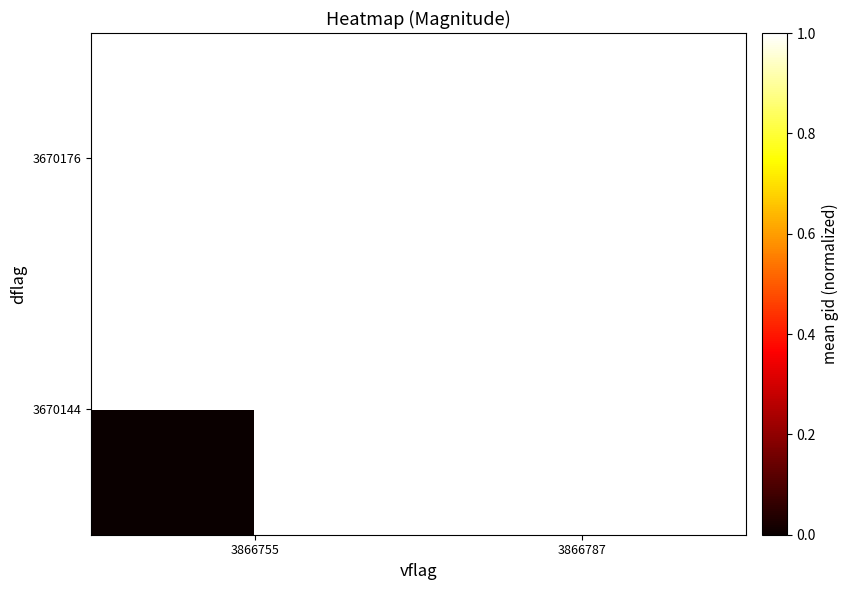

Rank the series at 3866755 from lowest to highest value.

3670144, 3670176